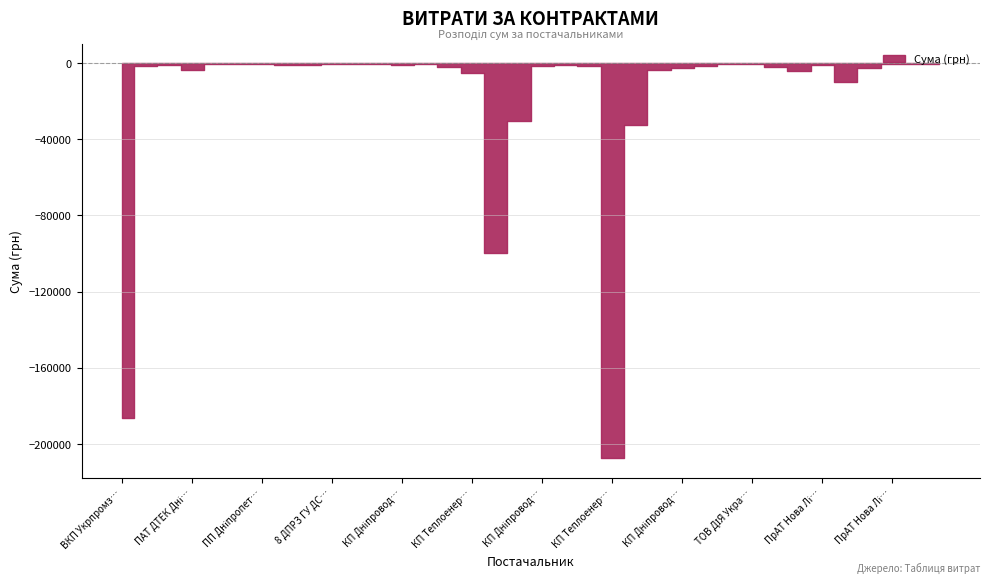

True or false: the data shows 282.5 at 641.6.

False